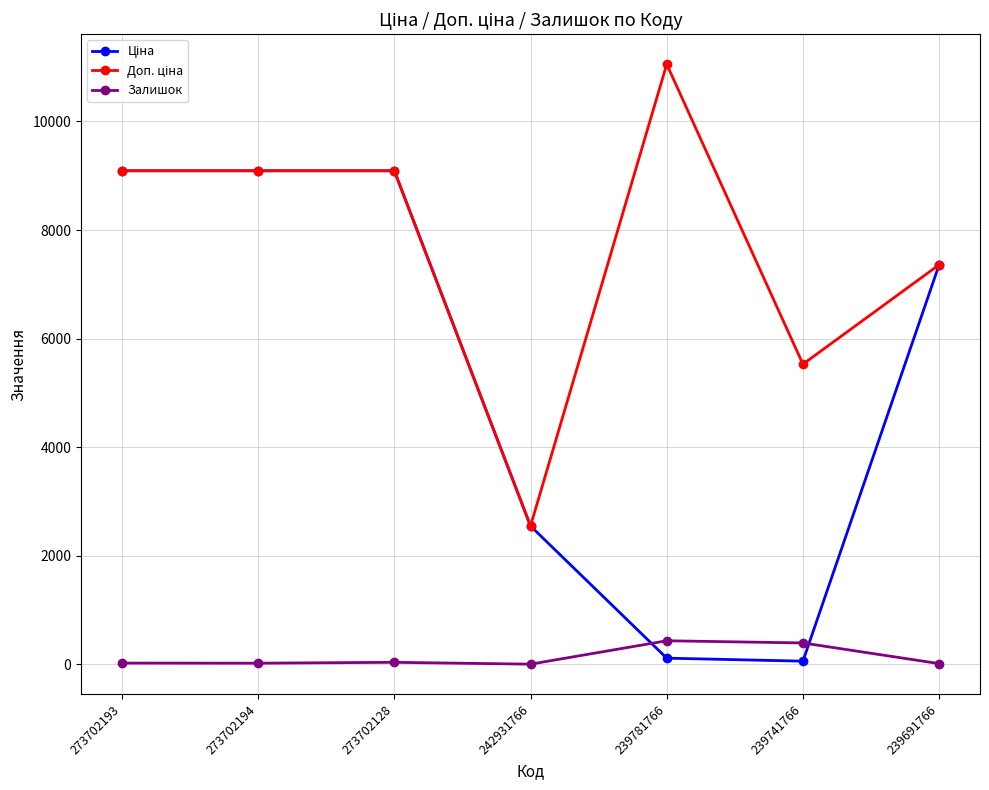

At which category does the chart reach its peak across all series?

239781766